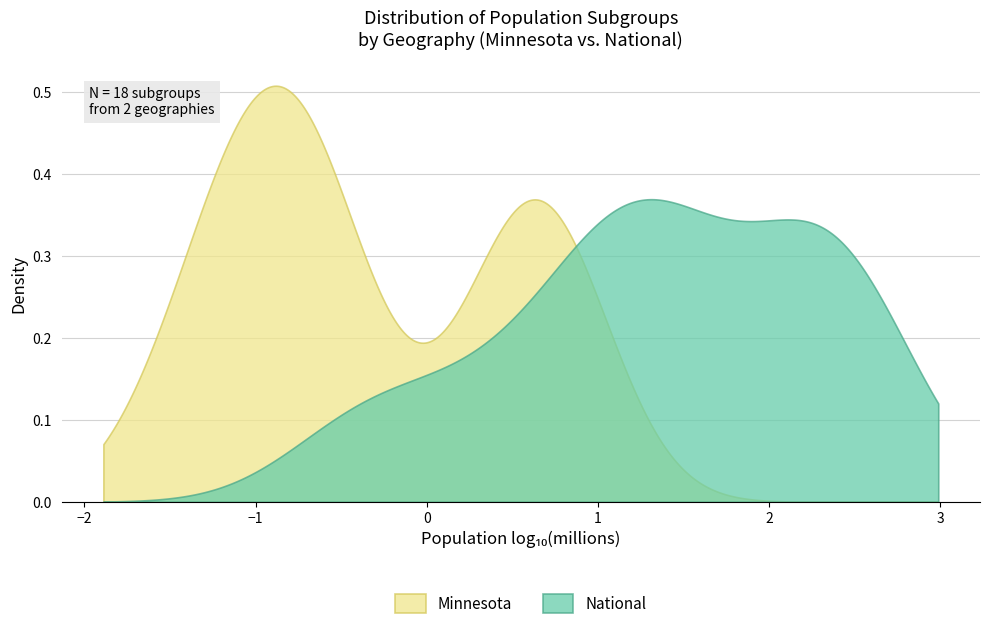

Rank the series by their maximum value, from lowest to highest.

National, Minnesota